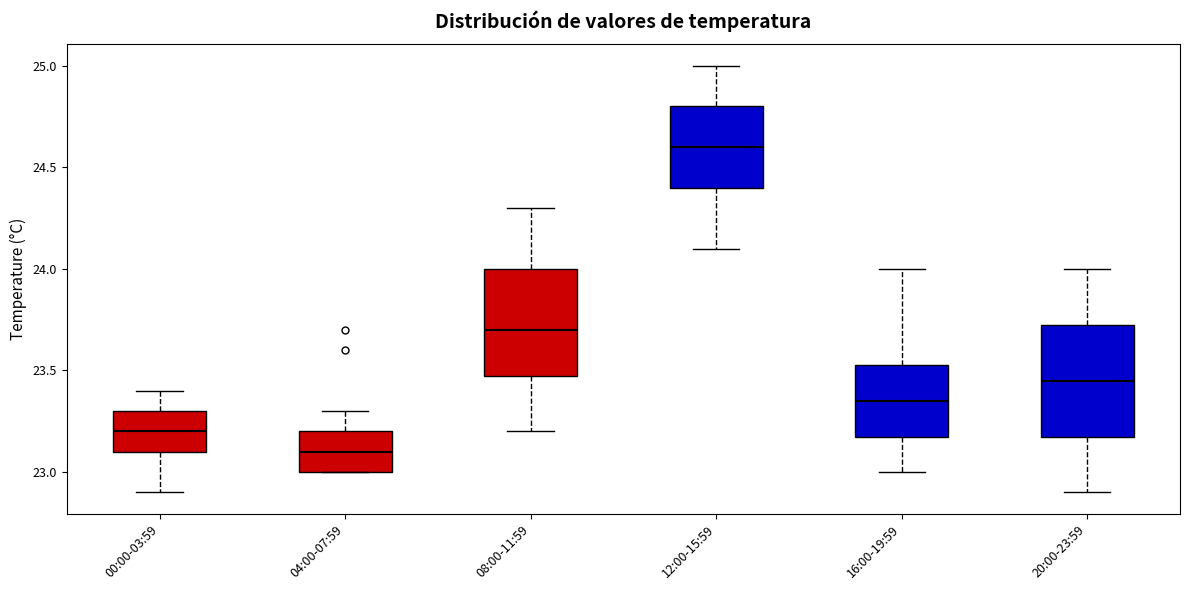

Where does the median line of the box for 08:00-11:59 sit on the y-axis? The values are not printed on the chart, so give them approximately, as read against the axis.

23.70